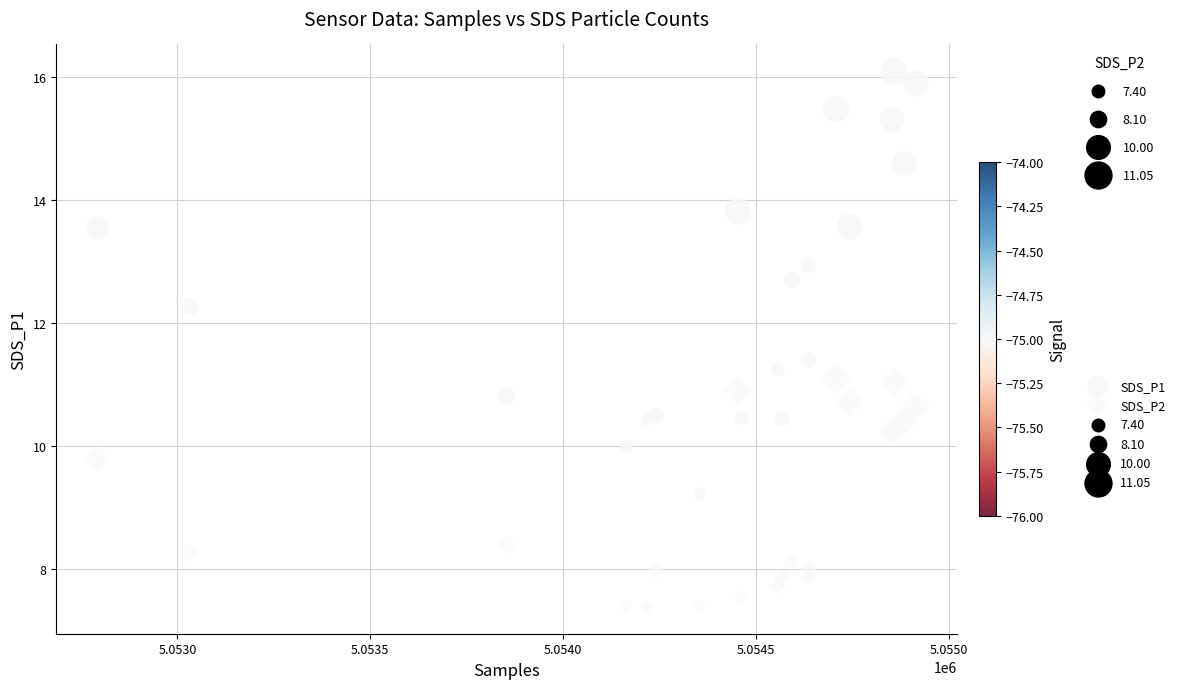

How many points are shown in the scatter plot?

40